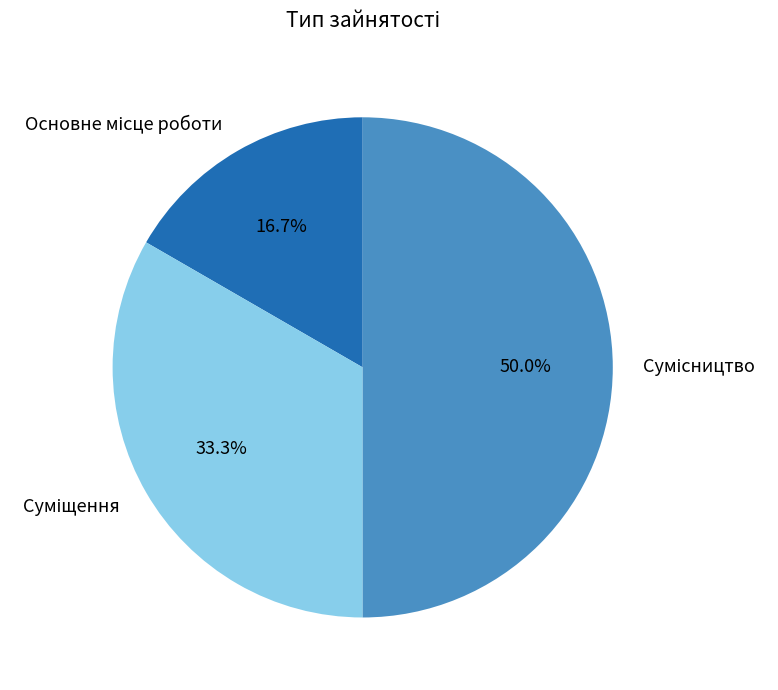

Count the number of slices in the pie.

3